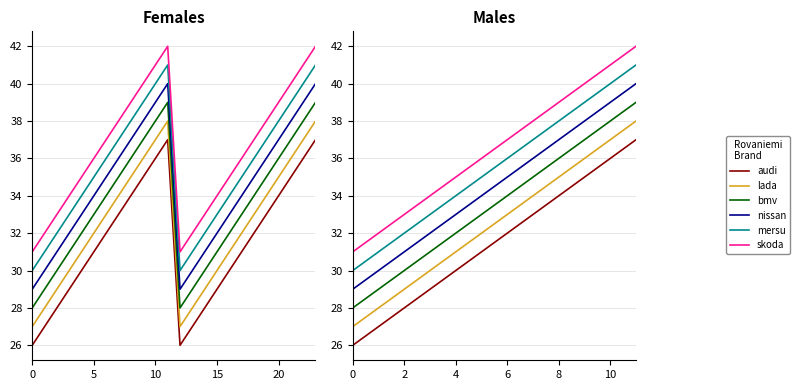

Reading left to right, transcribe all the data shown in this chart.

audi: 26	27	28	29	30	31	32	33	34	35	36	37
lada: 27	28	29	30	31	32	33	34	35	36	37	38
bmv: 28	29	30	31	32	33	34	35	36	37	38	39
nissan: 29	30	31	32	33	34	35	36	37	38	39	40
mersu: 30	31	32	33	34	35	36	37	38	39	40	41
skoda: 31	32	33	34	35	36	37	38	39	40	41	42